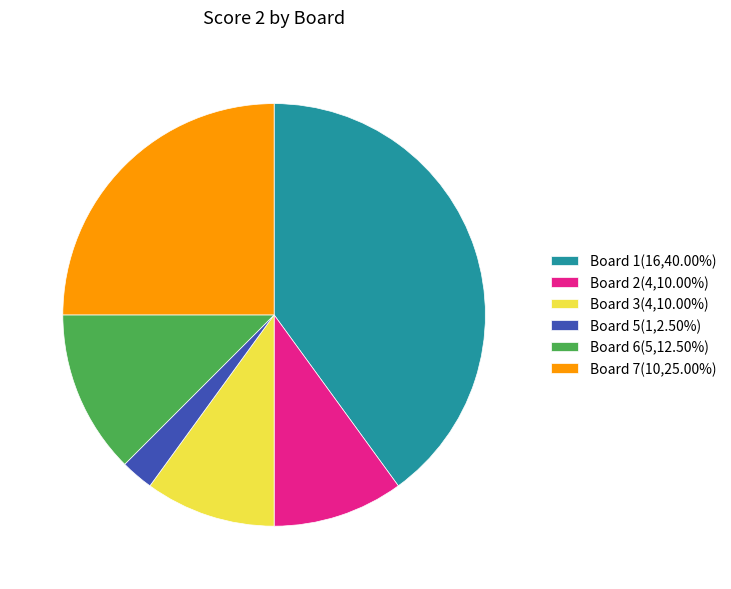

Is the sum of Board 2(4,10.00%) and Board 6(5,12.50%) greater than half?

No